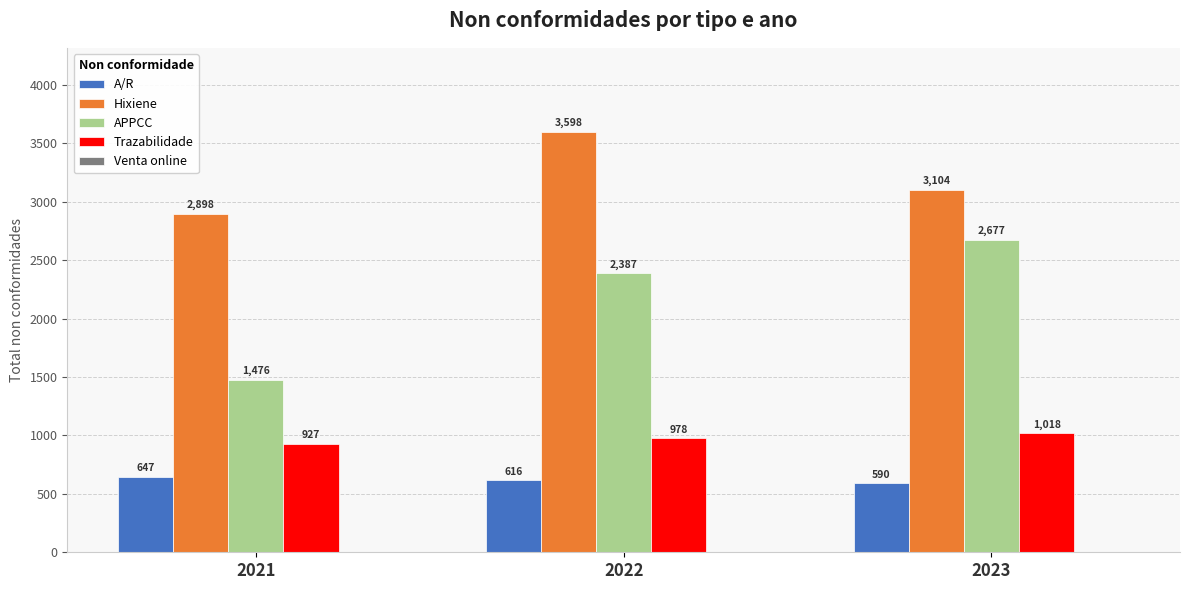

At 2022, list the series in order from largest to smallest.

Hixiene, APPCC, Trazabilidade, A/R